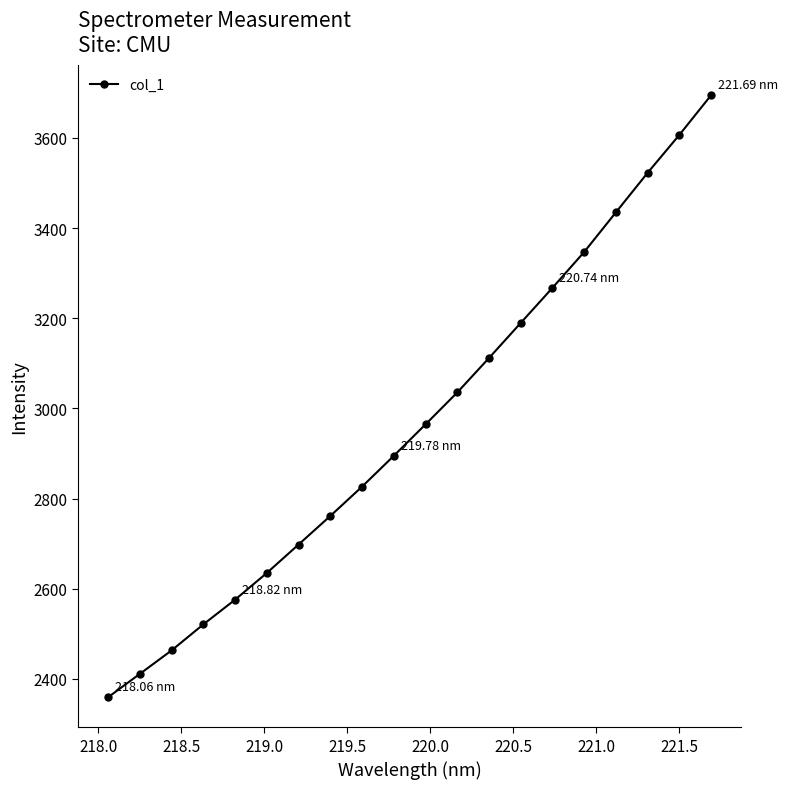

What is the smallest value displayed?

2359.2